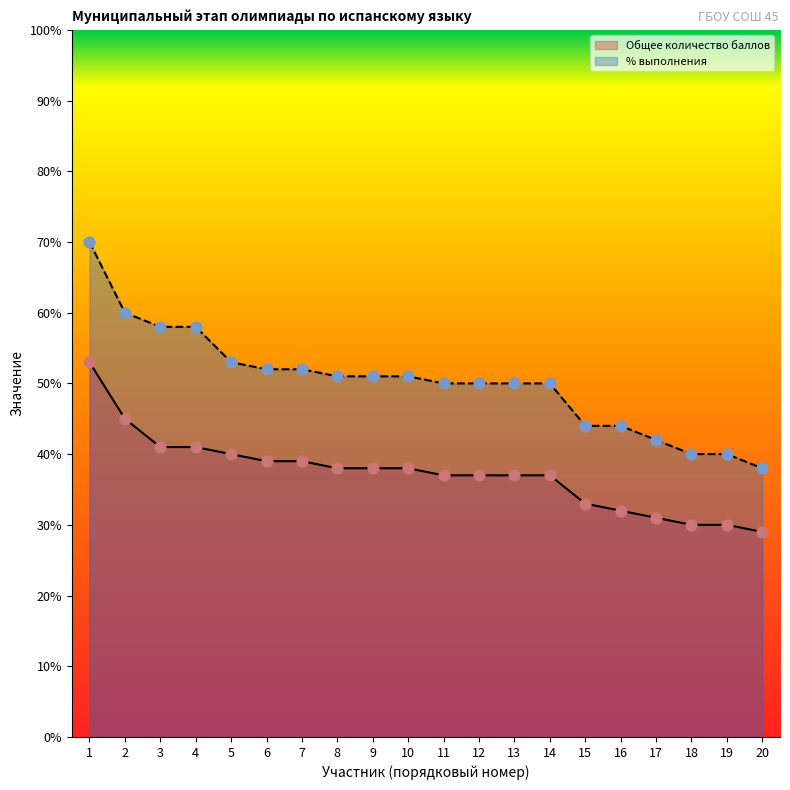

What are all the series names shown in the legend?

Общее количество баллов, % выполнения